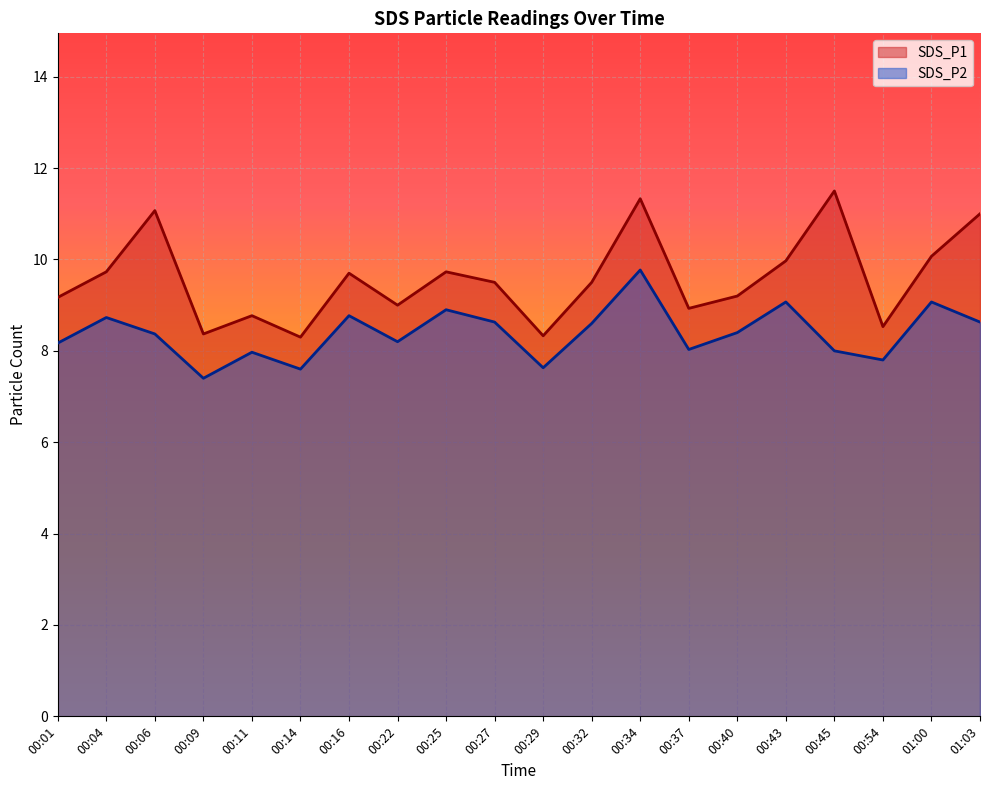

How many values in the SDS_P1 series are below 9?

6